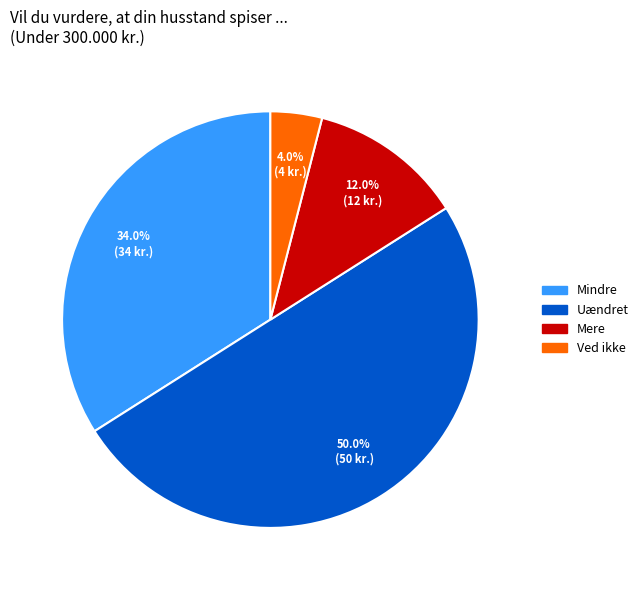

What is the smallest slice in the pie chart?

Ved ikke